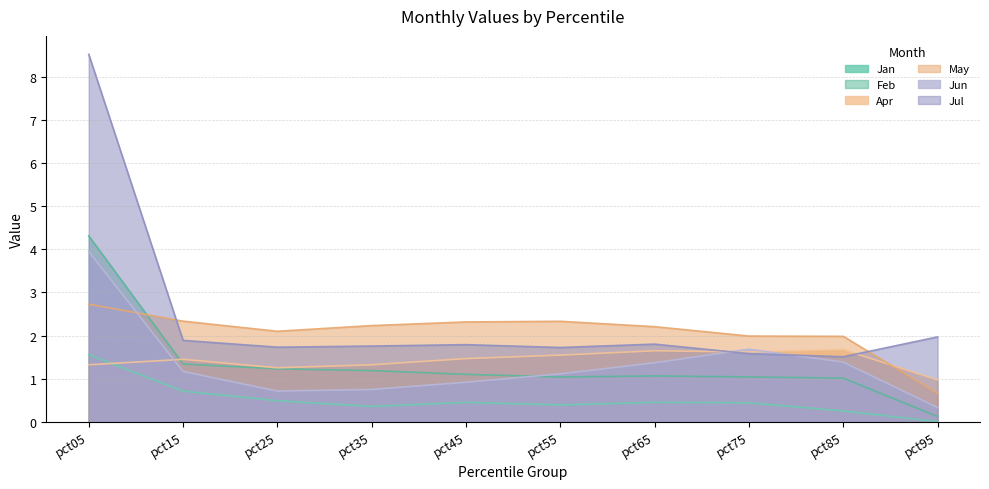

At how many categories does at least one series exceed 1?

10